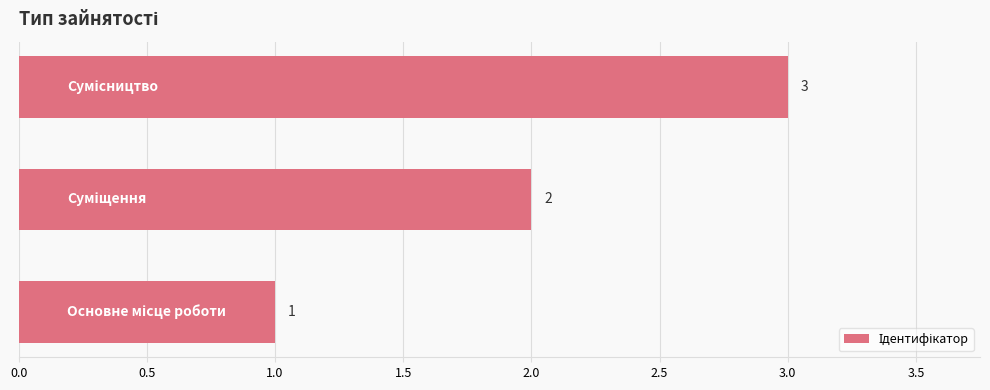

Count the values in the range 1 to 3.

3